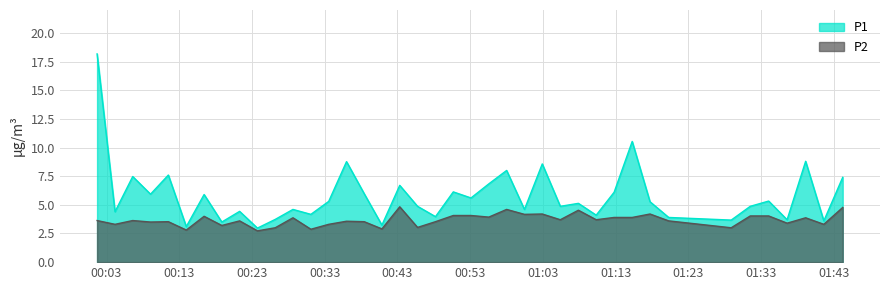

What is the highest value of the P1 series?

18.2